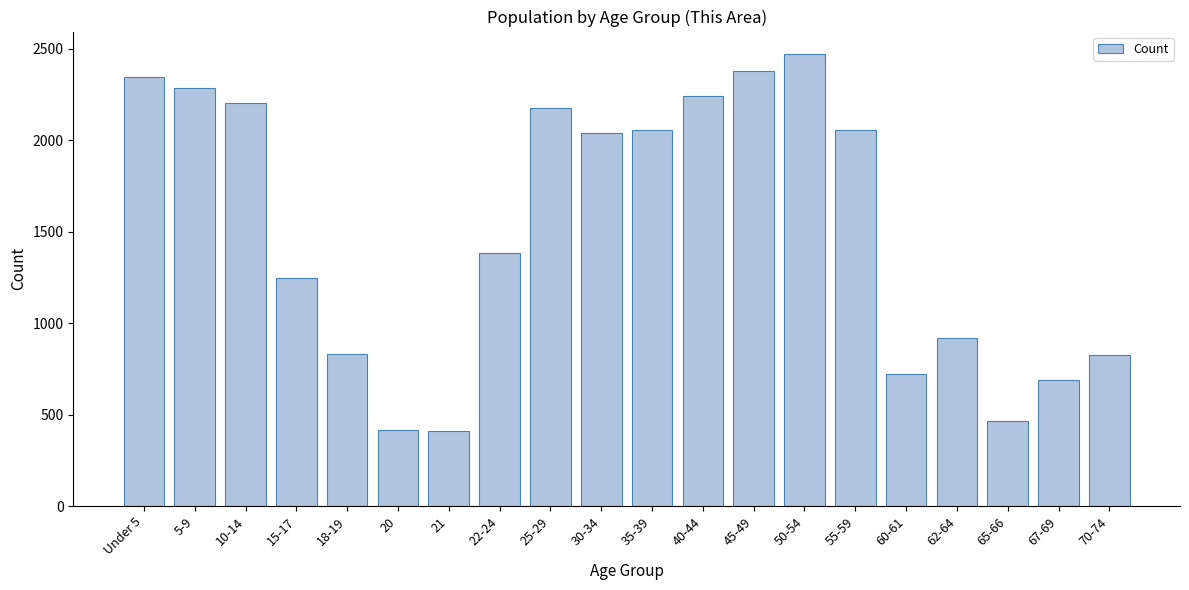

What is the value of the 10th bar from the left?

2039